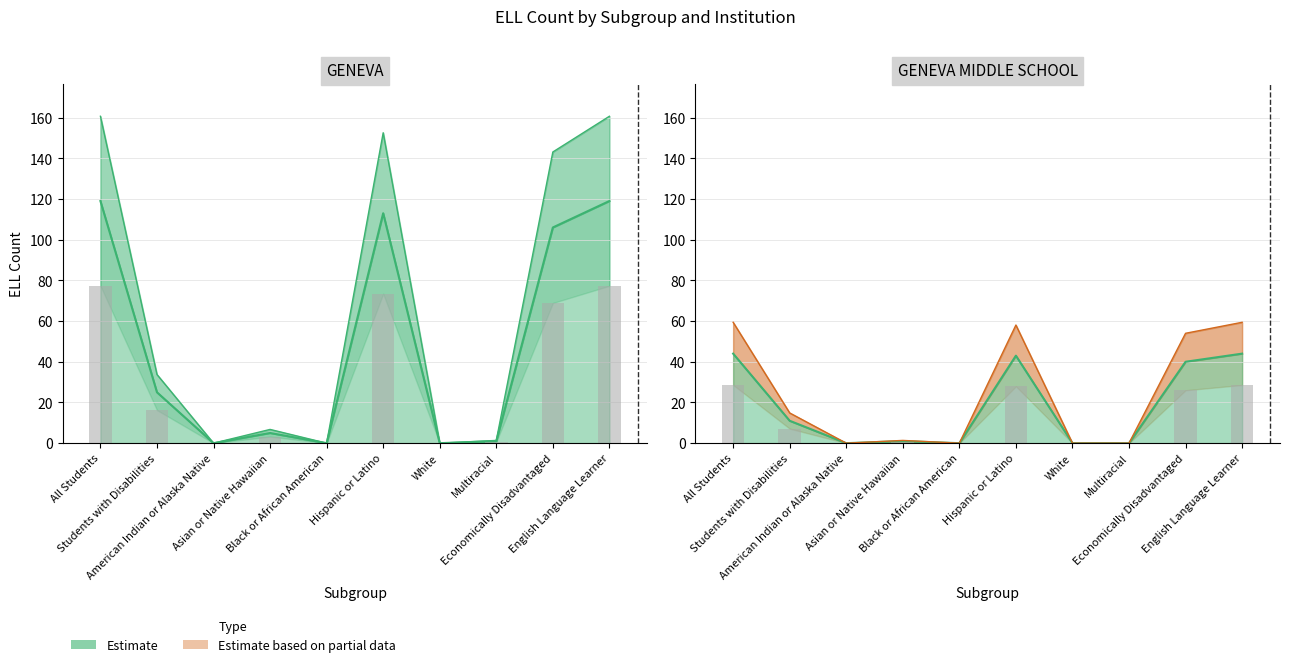

True or false: ELL_COUNT_GENEVA_MIDDLE has a value of 32.7 at Hispanic or Latino.

False